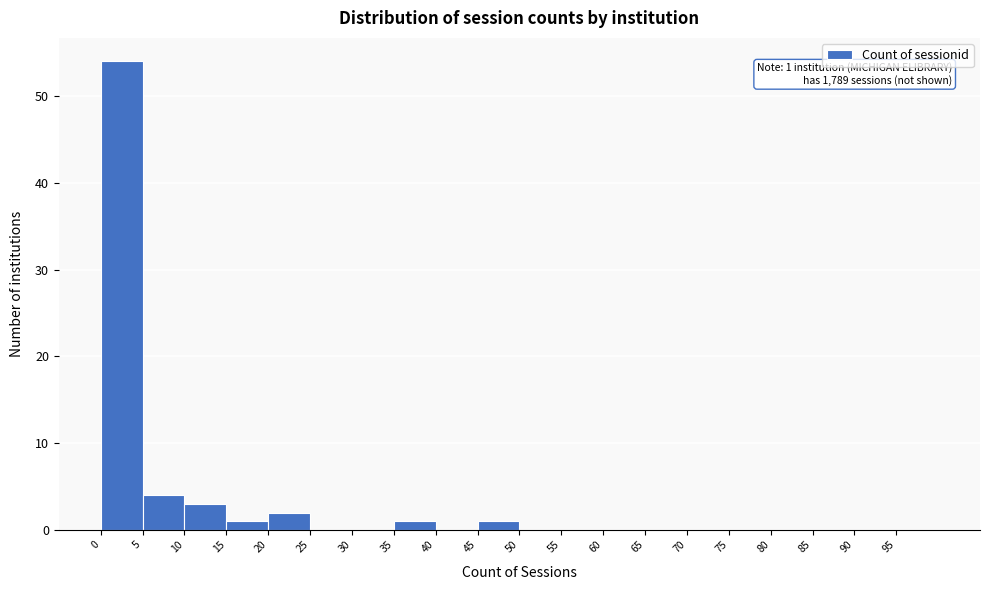

Over which range of the x-axis is the bar tallest?

0 to 5